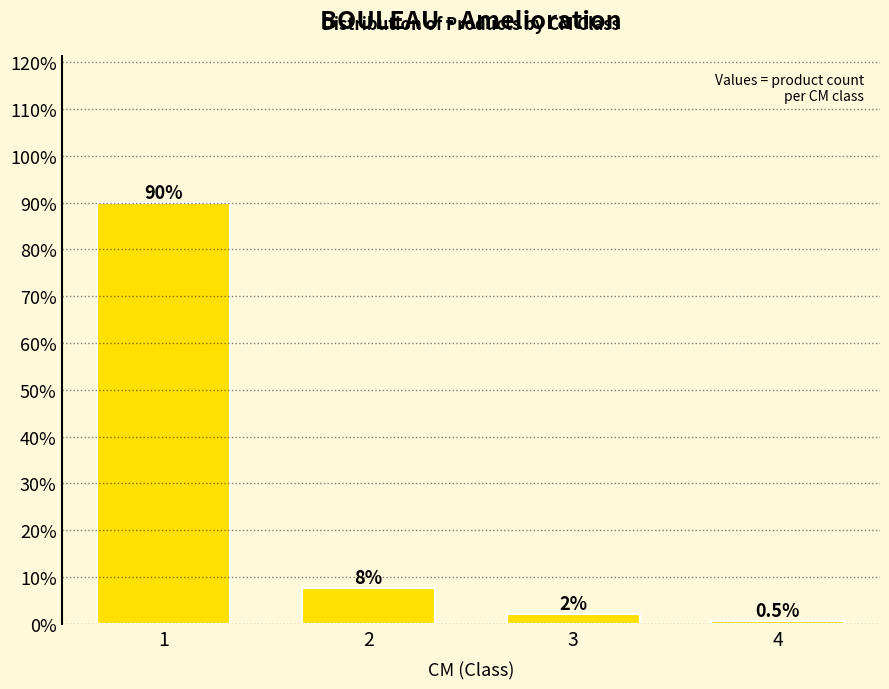

What is the sum of all values?

100.0